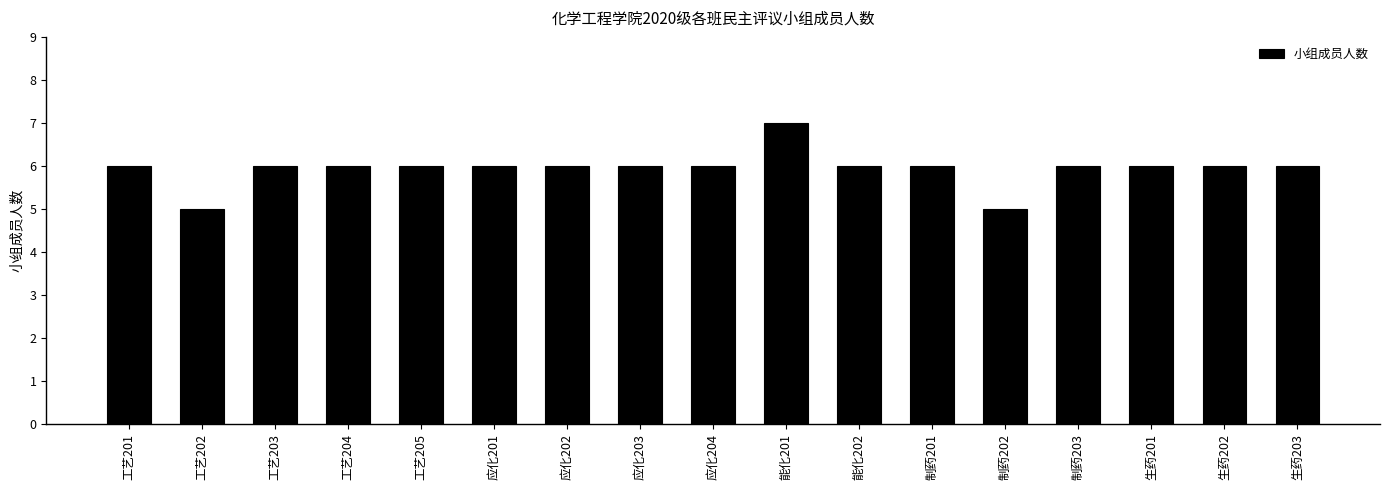

Count the values in the range 6 to 7.

15